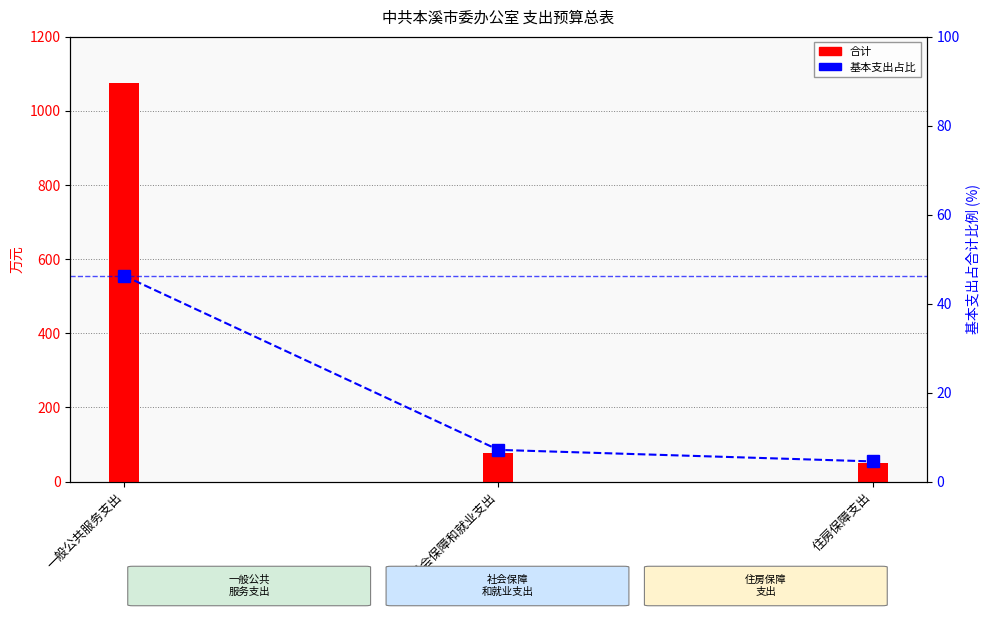

Read the 基本支出占比 value at 住房保障支出.

4.5